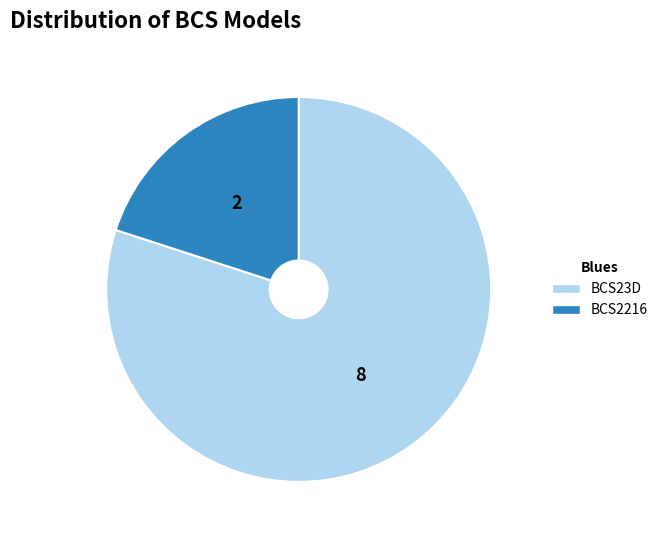

Is it true that BCS23D is 80% of the pie?

True